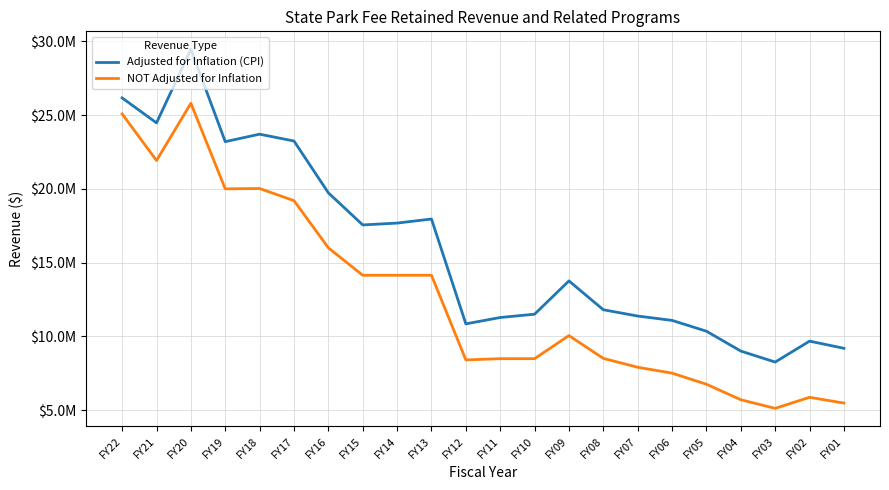

At which label is NOT Adjusted for Inflation closest to 15458771?

FY16